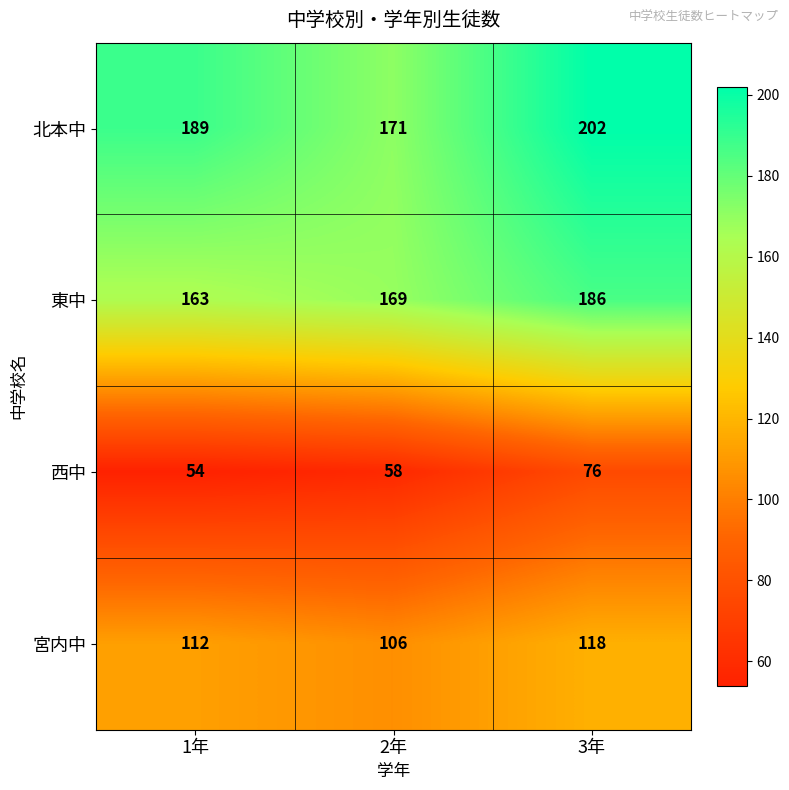

What is the total value across all series at 3年?

582